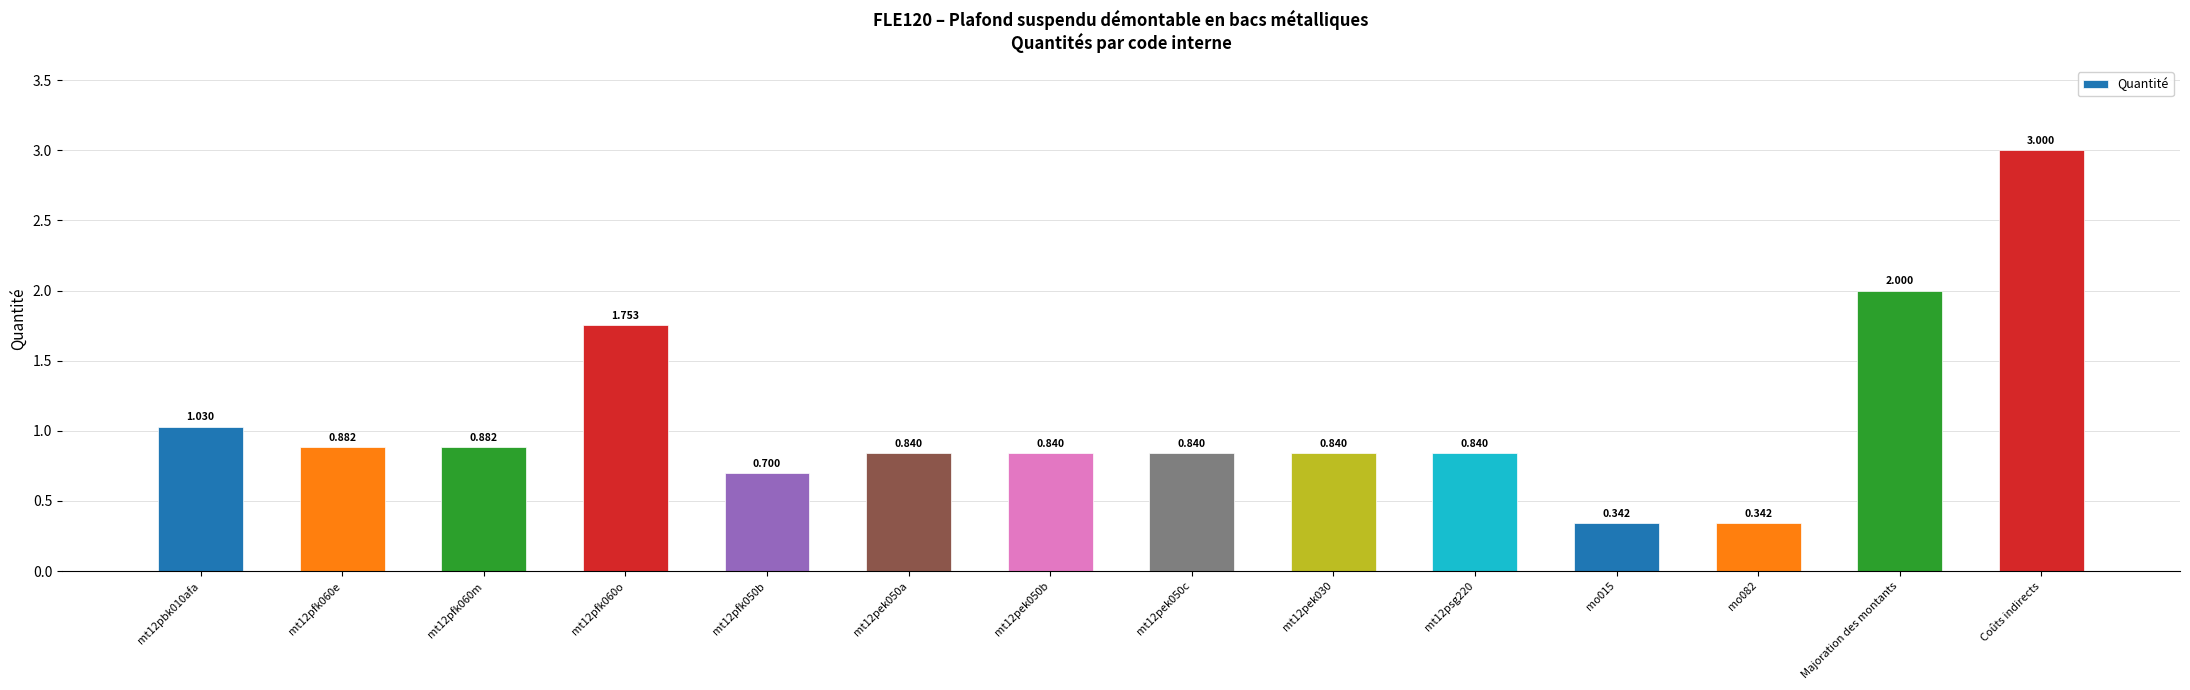

At which category does the chart reach its peak across all series?

Coûts indirects